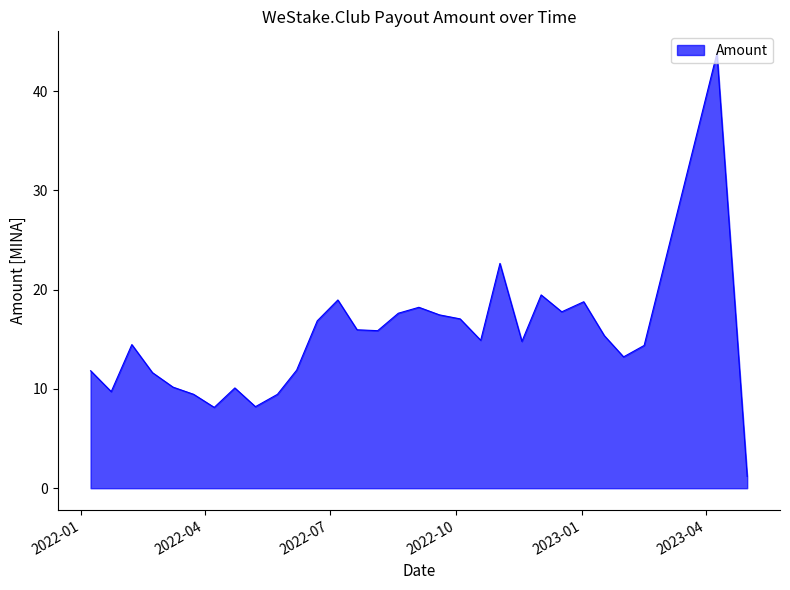

How many lines are shown in the chart?

1